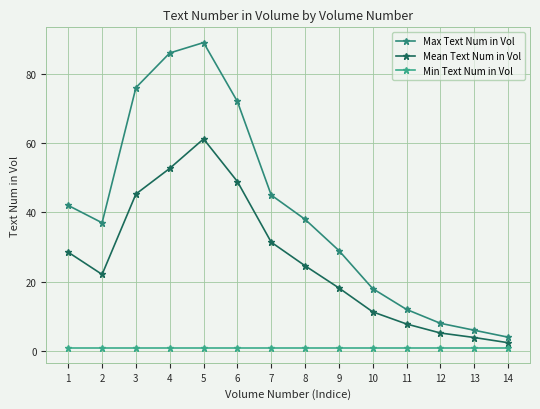

At 14, list the series in order from largest to smallest.

Max Text Num in Vol, Mean Text Num in Vol, Min Text Num in Vol